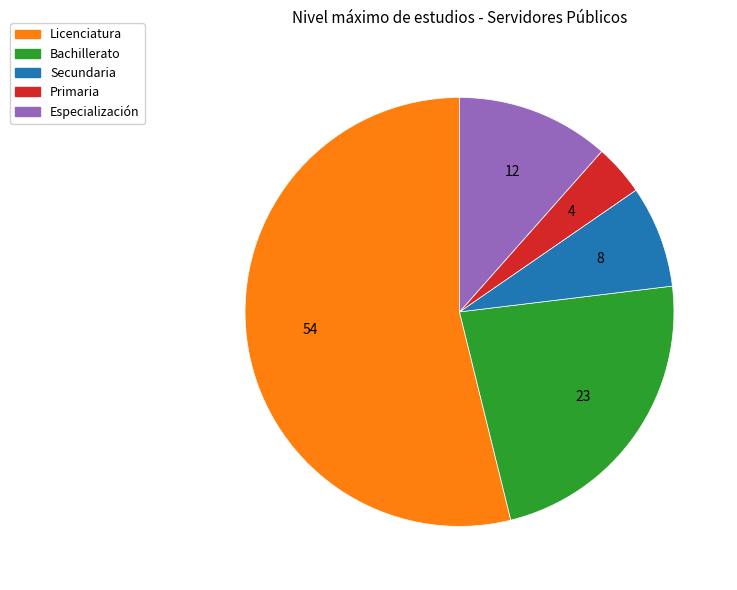

Is Secundaria the majority of the pie?

No